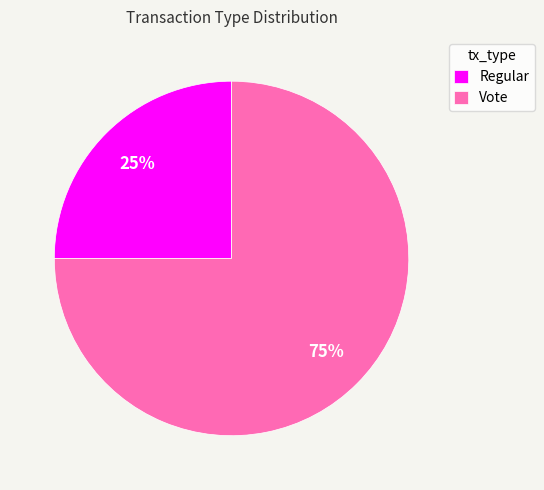

How many slices are in this pie chart?

2